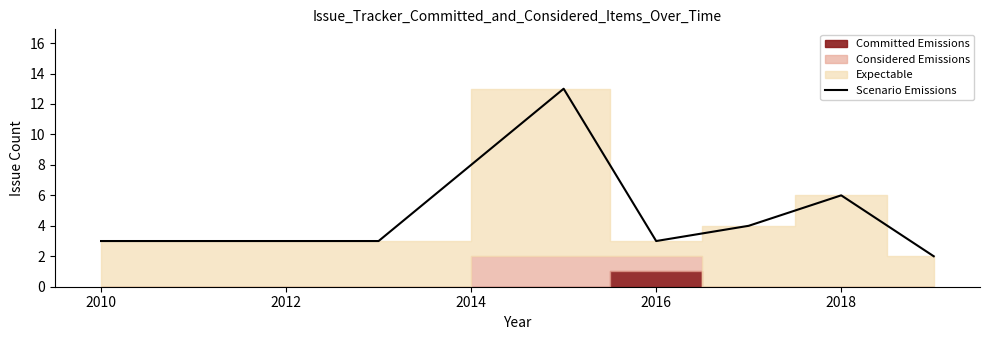

Is it true that Scenario Emissions equals 9 at 2018?

False